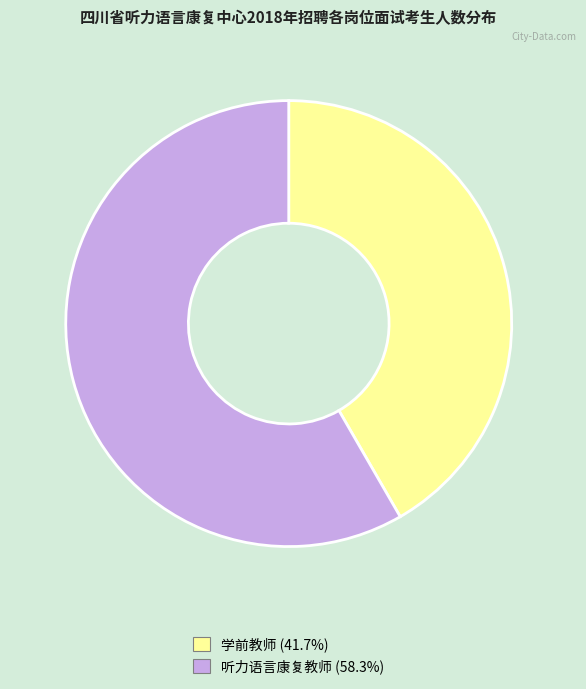

Which has a higher value, 听力语言康复教师 or 学前教师?

听力语言康复教师